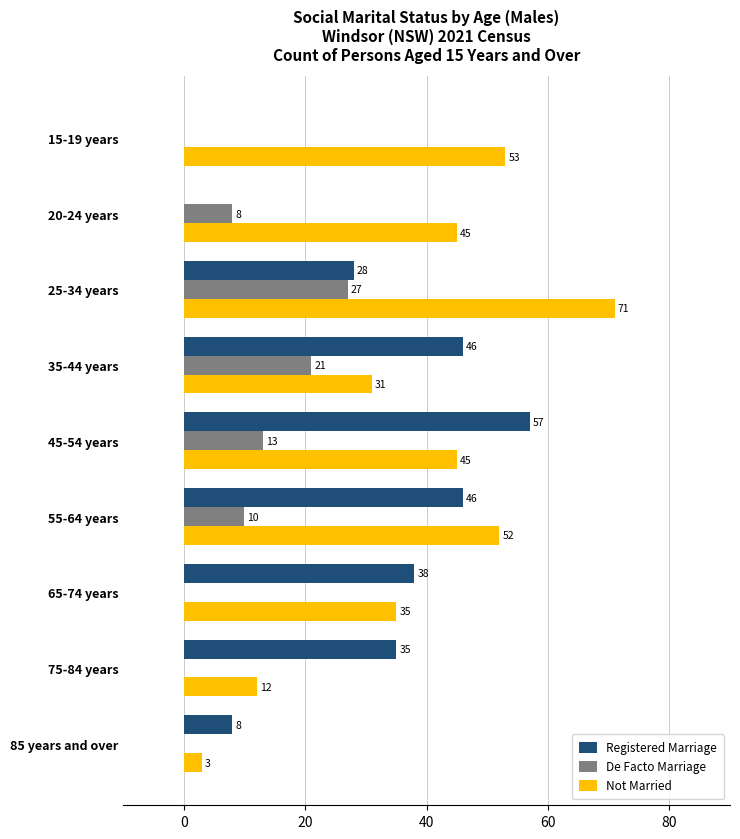

Which series changed the most between 25-34 years and 65-74 years?

Not Married